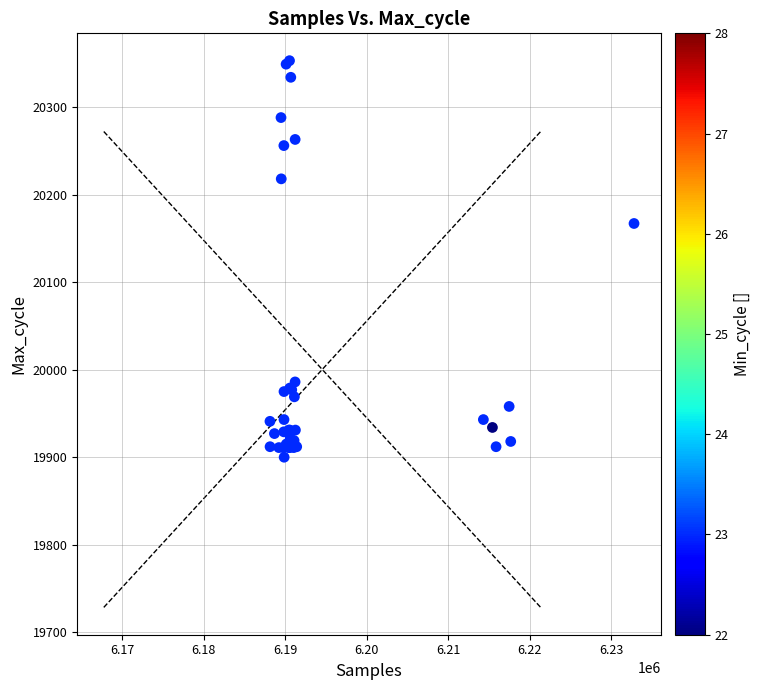

What Y value in the scatter plot is closest to 20126?

20167